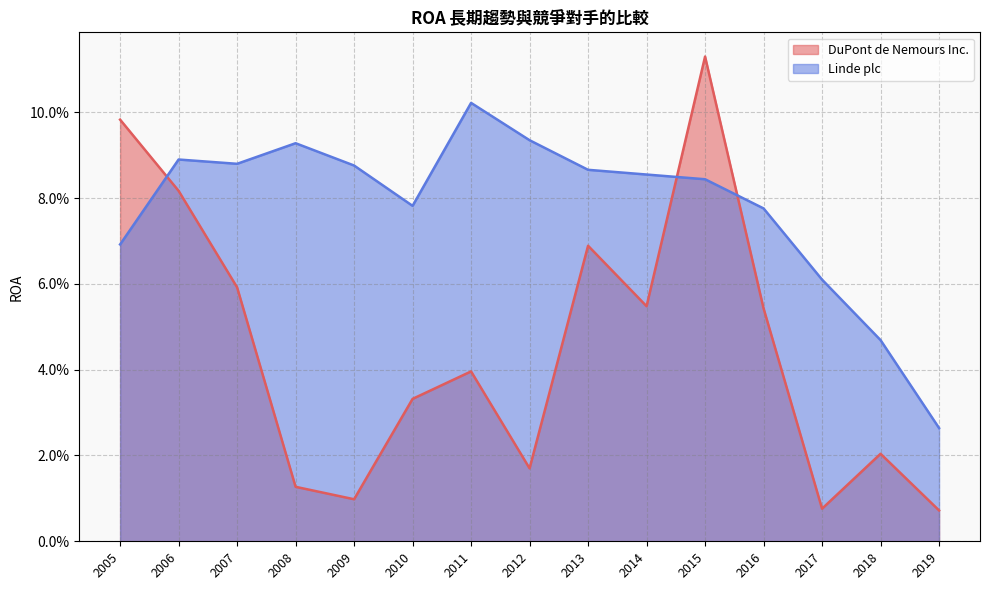

Is it true that Linde plc equals 0.1 at 2015?

True